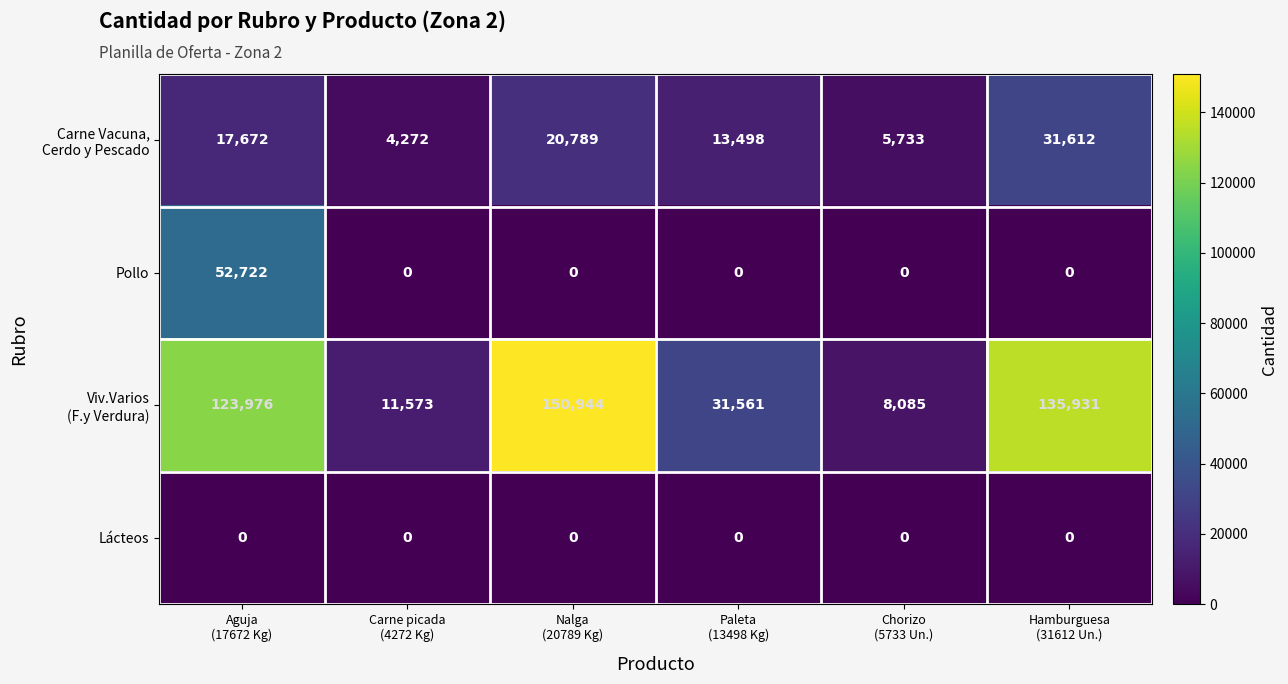

What is the maximum value shown in the chart?

150944